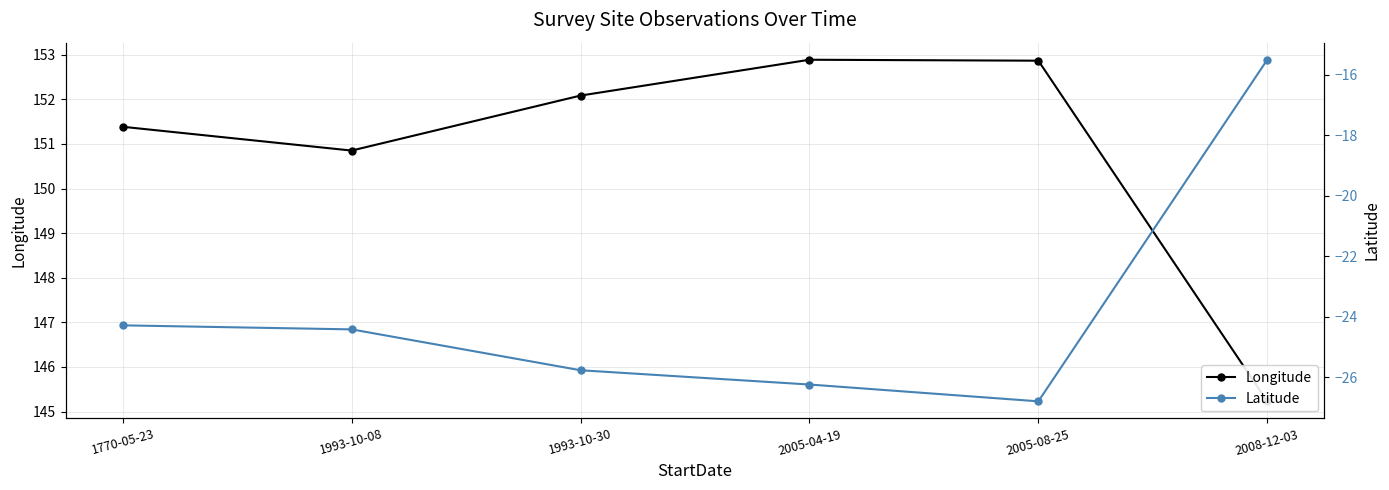

True or false: Latitude and Longitude cross at least once.

False